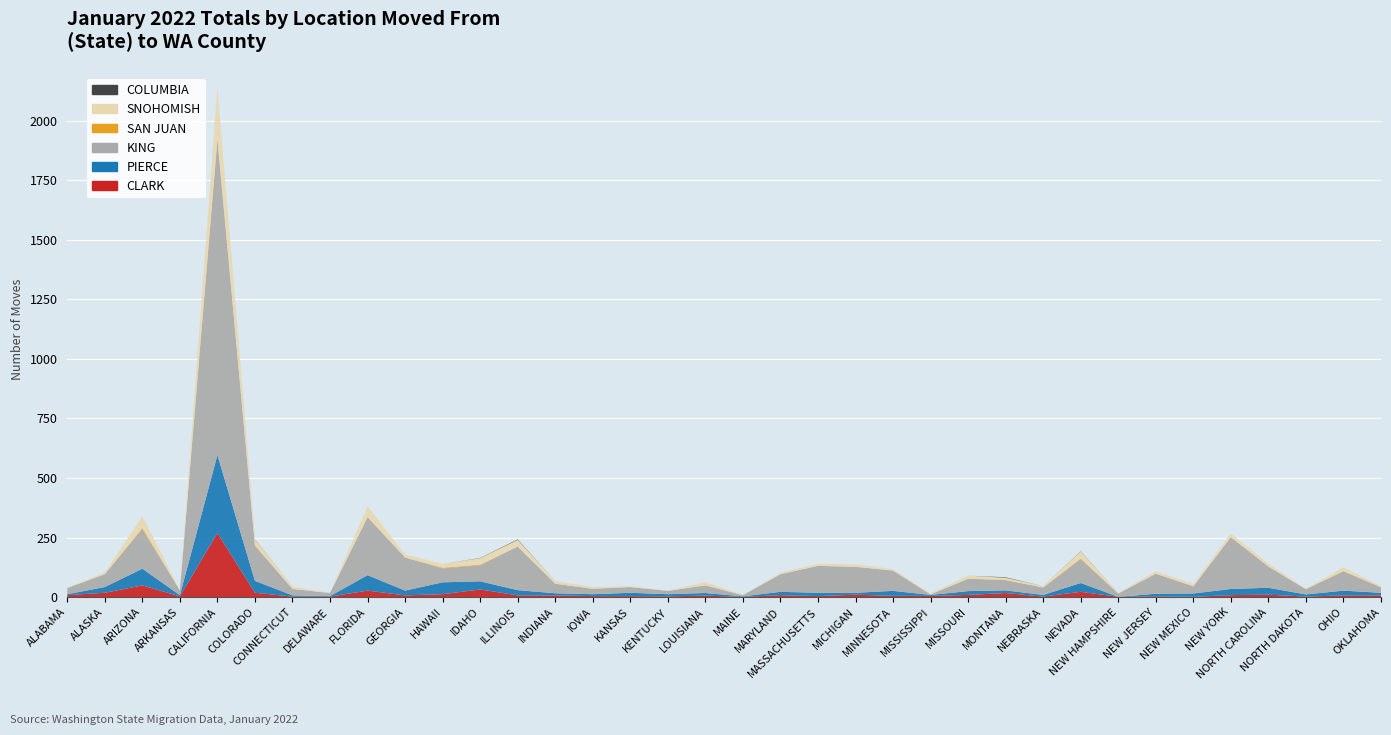

Reading left to right, list all the values displayed in this chart.

CLARK: ALABAMA=8	ALASKA=18	ARIZONA=49	ARKANSAS=3	CALIFORNIA=269	COLORADO=18	CONNECTICUT=2	DELAWARE=2	FLORIDA=27	GEORGIA=7	HAWAII=12	IDAHO=32	ILLINOIS=7	INDIANA=7	IOWA=4	KANSAS=4	KENTUCKY=3	LOUISIANA=6	MAINE=1	MARYLAND=8	MASSACHUSETTS=4	MICHIGAN=10	MINNESOTA=5	MISSISSIPPI=5	MISSOURI=9	MONTANA=17	NEBRASKA=2	NEVADA=22	NEW HAMPSHIRE=1	NEW JERSEY=3	NEW MEXICO=1	NEW YORK=8	NORTH CAROLINA=10	NORTH DAKOTA=2	OHIO=7	OKLAHOMA=7
PIERCE: ALABAMA=4	ALASKA=24	ARIZONA=70	ARKANSAS=5	CALIFORNIA=327	COLORADO=50	CONNECTICUT=5	DELAWARE=2	FLORIDA=65	GEORGIA=20	HAWAII=50	IDAHO=34	ILLINOIS=22	INDIANA=9	IOWA=8	KANSAS=14	KENTUCKY=9	LOUISIANA=11	MAINE=2	MARYLAND=14	MASSACHUSETTS=14	MICHIGAN=8	MINNESOTA=21	MISSISSIPPI=4	MISSOURI=16	MONTANA=11	NEBRASKA=7	NEVADA=37	NEW HAMPSHIRE=0	NEW JERSEY=11	NEW MEXICO=14	NEW YORK=26	NORTH CAROLINA=29	NORTH DAKOTA=9	OHIO=20	OKLAHOMA=11
KING: ALABAMA=26	ALASKA=54	ARIZONA=166	ARKANSAS=20	CALIFORNIA=1322	COLORADO=147	CONNECTICUT=27	DELAWARE=13	FLORIDA=243	GEORGIA=139	HAWAII=58	IDAHO=67	ILLINOIS=183	INDIANA=40	IOWA=22	KANSAS=24	KENTUCKY=14	LOUISIANA=32	MAINE=5	MARYLAND=74	MASSACHUSETTS=113	MICHIGAN=109	MINNESOTA=85	MISSISSIPPI=2	MISSOURI=52	MONTANA=43	NEBRASKA=31	NEVADA=100	NEW HAMPSHIRE=14	NEW JERSEY=84	NEW MEXICO=30	NEW YORK=217	NORTH CAROLINA=89	NORTH DAKOTA=22	OHIO=81	OKLAHOMA=23
SAN JUAN: ALABAMA=0	ALASKA=0	ARIZONA=5	ARKANSAS=0	CALIFORNIA=8	COLORADO=2	CONNECTICUT=0	DELAWARE=0	FLORIDA=1	GEORGIA=0	HAWAII=3	IDAHO=3	ILLINOIS=0	INDIANA=0	IOWA=1	KANSAS=0	KENTUCKY=0	LOUISIANA=0	MAINE=0	MARYLAND=0	MASSACHUSETTS=0	MICHIGAN=0	MINNESOTA=0	MISSISSIPPI=0	MISSOURI=0	MONTANA=1	NEBRASKA=0	NEVADA=3	NEW HAMPSHIRE=0	NEW JERSEY=0	NEW MEXICO=0	NEW YORK=1	NORTH CAROLINA=0	NORTH DAKOTA=0	OHIO=1	OKLAHOMA=0
SNOHOMISH: ALABAMA=2	ALASKA=7	ARIZONA=49	ARKANSAS=2	CALIFORNIA=213	COLORADO=24	CONNECTICUT=11	DELAWARE=0	FLORIDA=45	GEORGIA=13	HAWAII=16	IDAHO=27	ILLINOIS=28	INDIANA=11	IOWA=7	KANSAS=3	KENTUCKY=1	LOUISIANA=14	MAINE=1	MARYLAND=6	MASSACHUSETTS=9	MICHIGAN=11	MINNESOTA=6	MISSISSIPPI=4	MISSOURI=13	MONTANA=9	NEBRASKA=6	NEVADA=29	NEW HAMPSHIRE=2	NEW JERSEY=10	NEW MEXICO=10	NEW YORK=15	NORTH CAROLINA=12	NORTH DAKOTA=2	OHIO=16	OKLAHOMA=5
COLUMBIA: ALABAMA=0	ALASKA=0	ARIZONA=0	ARKANSAS=0	CALIFORNIA=0	COLORADO=1	CONNECTICUT=0	DELAWARE=0	FLORIDA=0	GEORGIA=0	HAWAII=0	IDAHO=1	ILLINOIS=2	INDIANA=0	IOWA=0	KANSAS=0	KENTUCKY=0	LOUISIANA=0	MAINE=0	MARYLAND=0	MASSACHUSETTS=0	MICHIGAN=0	MINNESOTA=0	MISSISSIPPI=0	MISSOURI=0	MONTANA=2	NEBRASKA=0	NEVADA=1	NEW HAMPSHIRE=0	NEW JERSEY=0	NEW MEXICO=0	NEW YORK=0	NORTH CAROLINA=0	NORTH DAKOTA=0	OHIO=0	OKLAHOMA=0